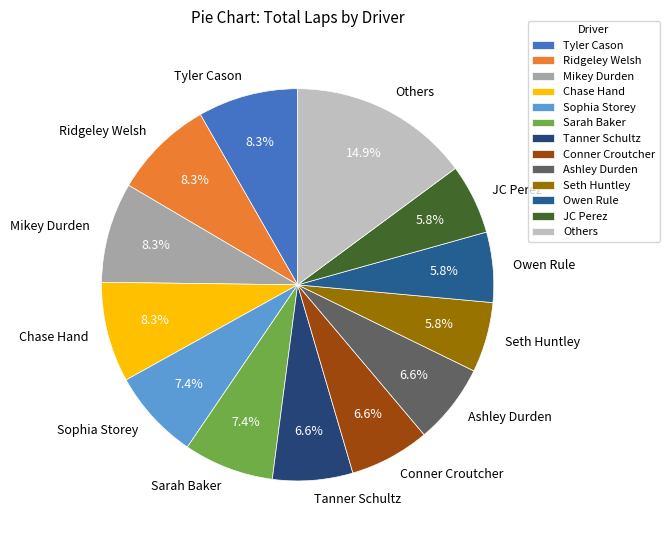

To the nearest percent, what is the difference between the largest and smallest slice percentages?

9%